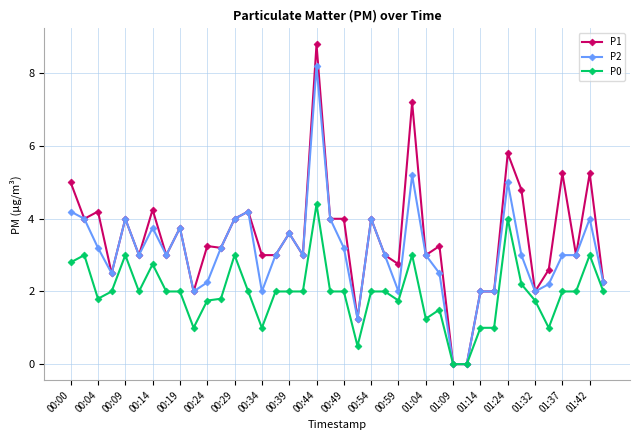

What is the value of the P0 point at the 14th from the left?

2.0